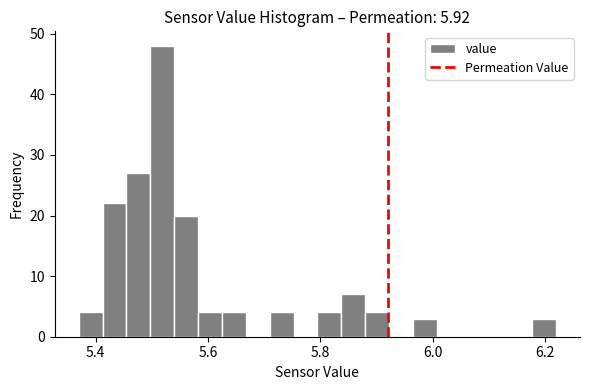

Read against the x-axis, roughly where is the centre of the tallest bar?

5.52